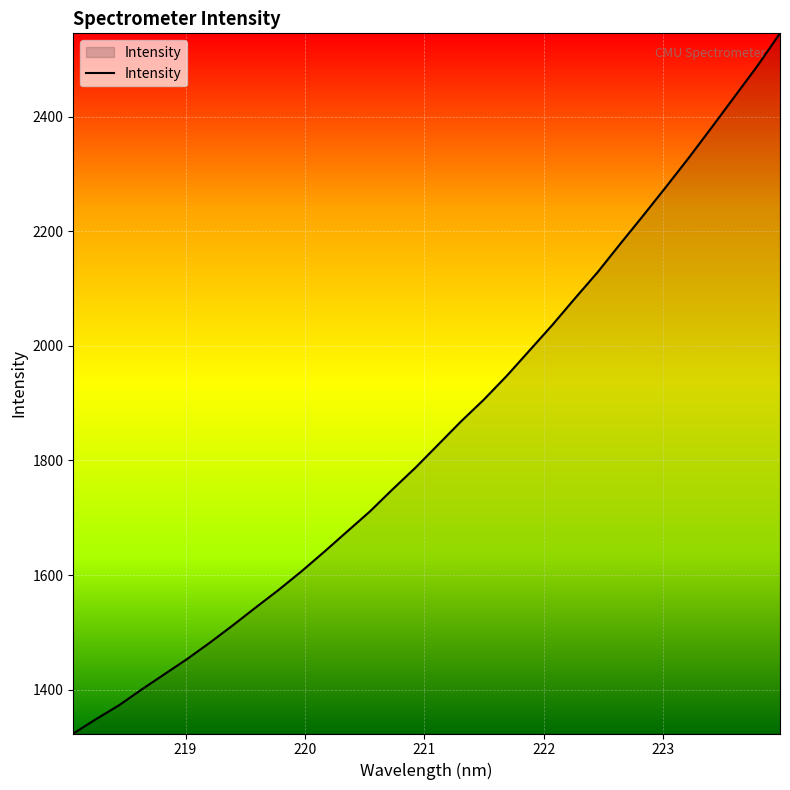

What is the minimum value shown in the chart?

1323.7